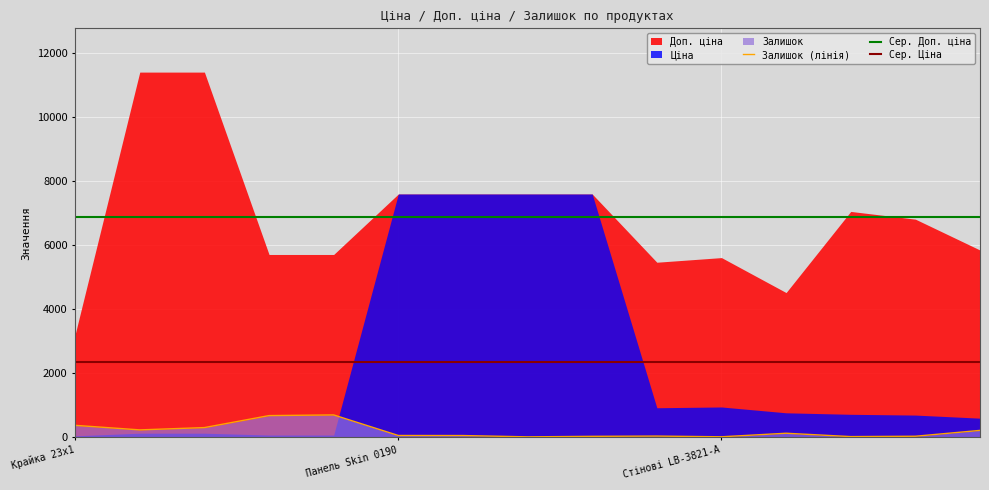

Which series has the largest total across all categories?

Доп. ціна